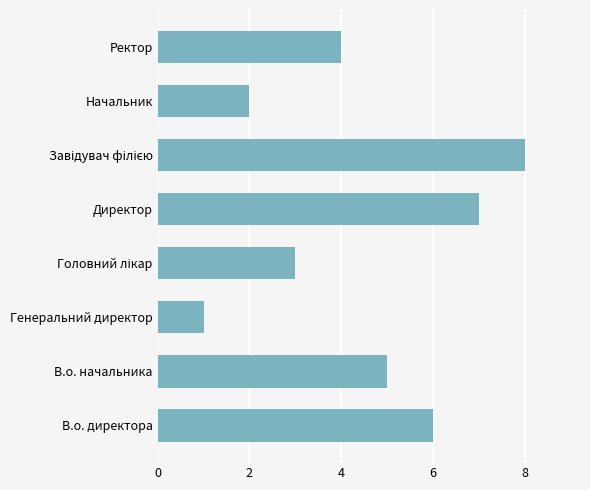

What is the change in value from Генеральний директор to Начальник?

+1